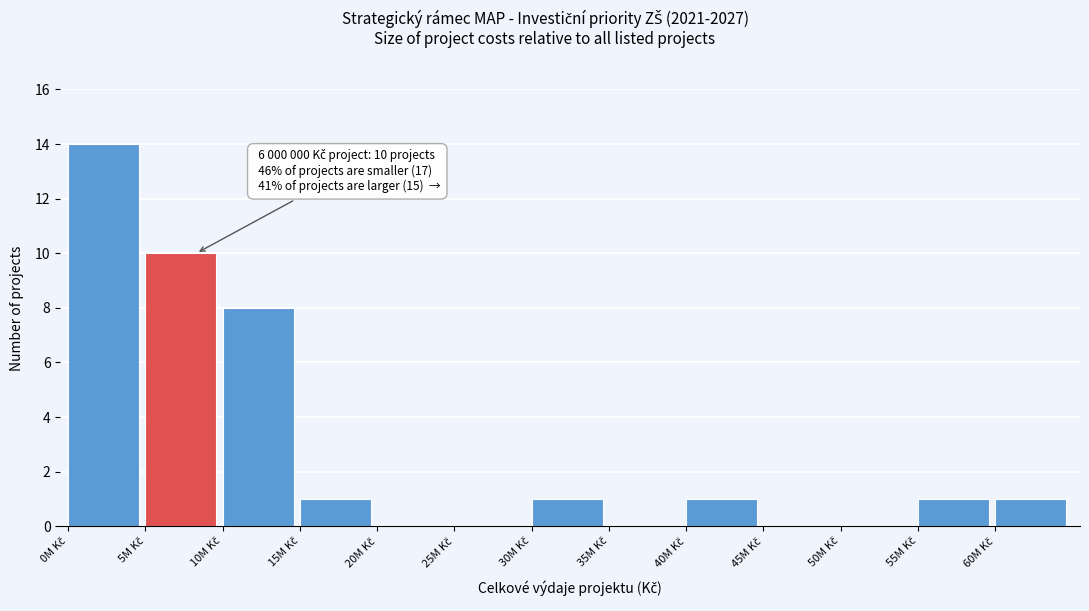

What is the sum of all values?

37